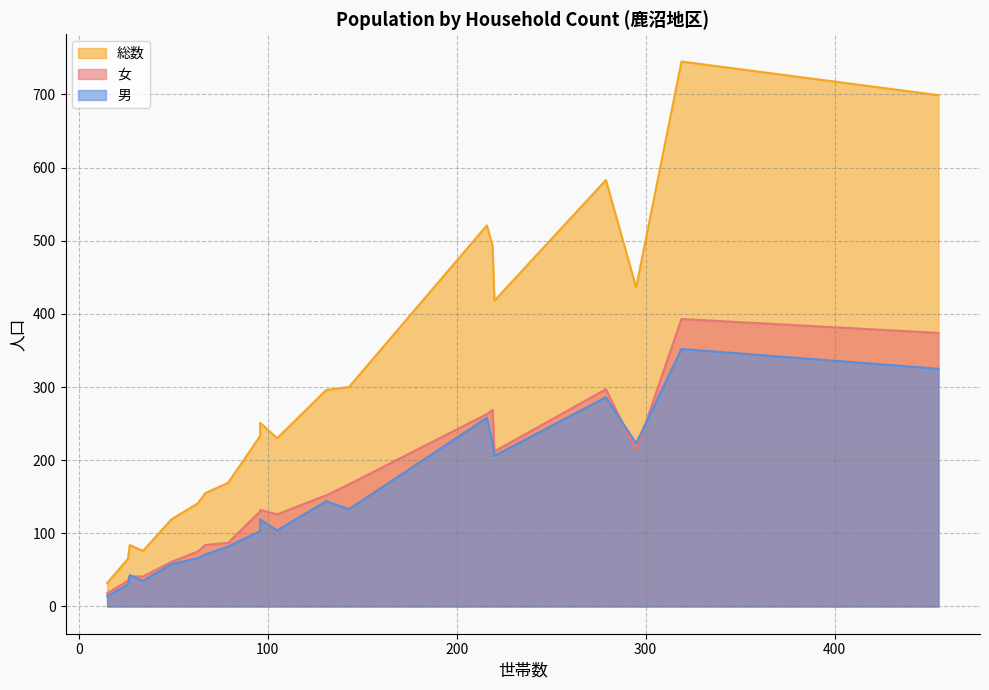

What are all the series names shown in the legend?

女, 総数, 男